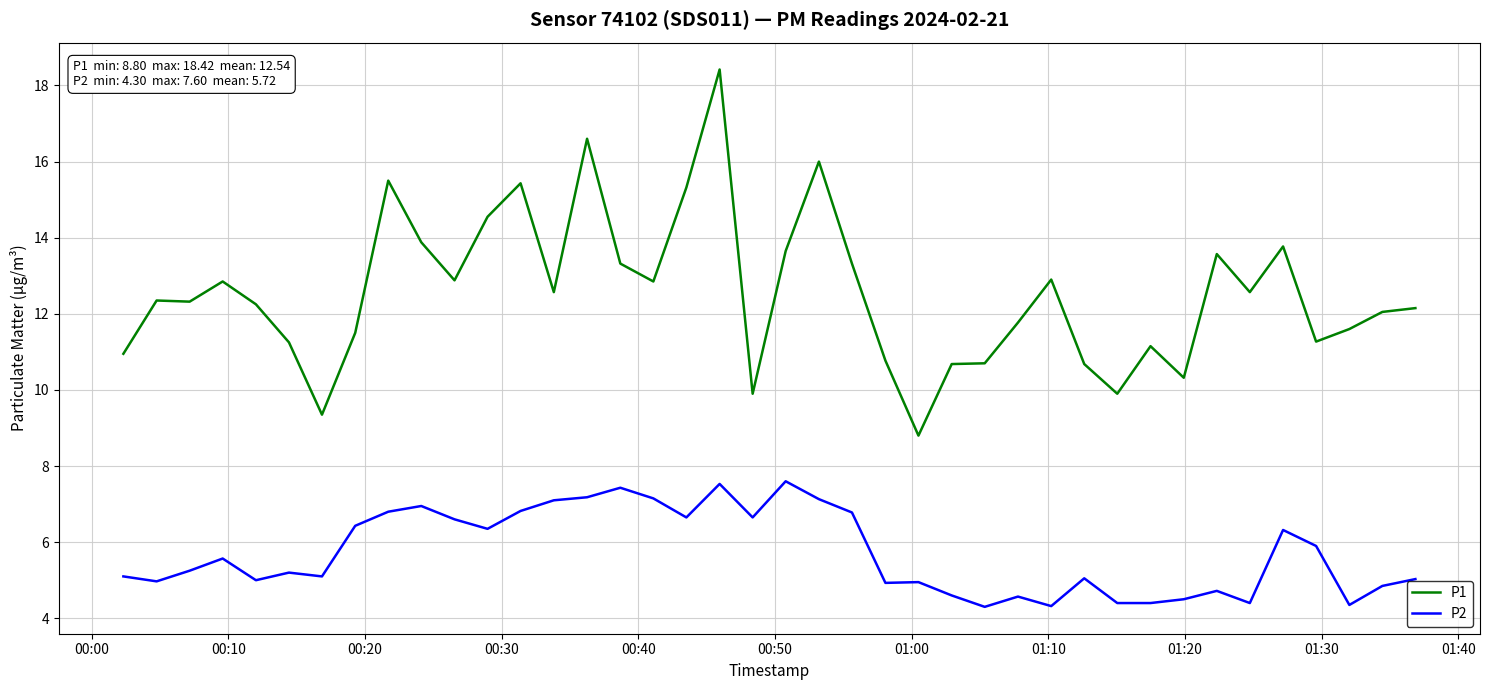

What is the maximum value shown in the chart?

18.4